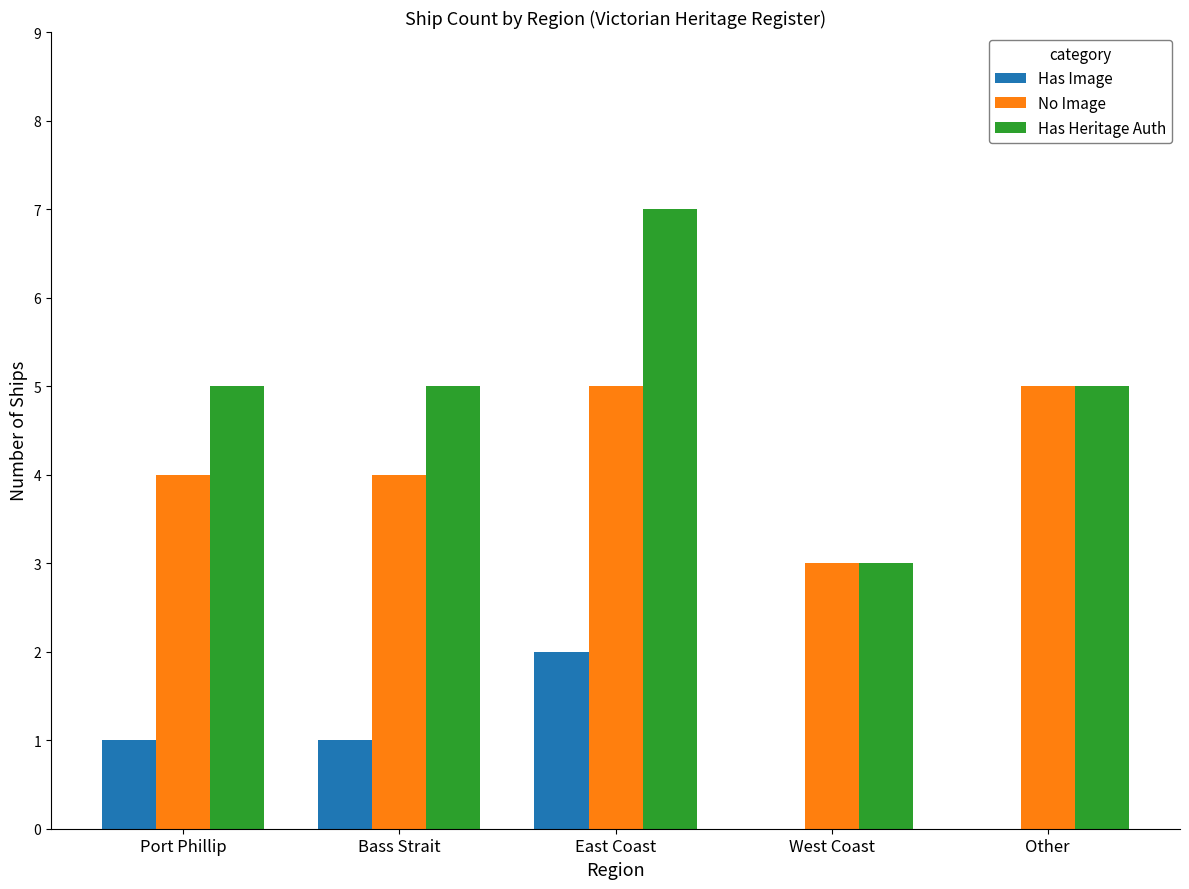

The value of No Image at Bass Strait is 4. True or false?

True